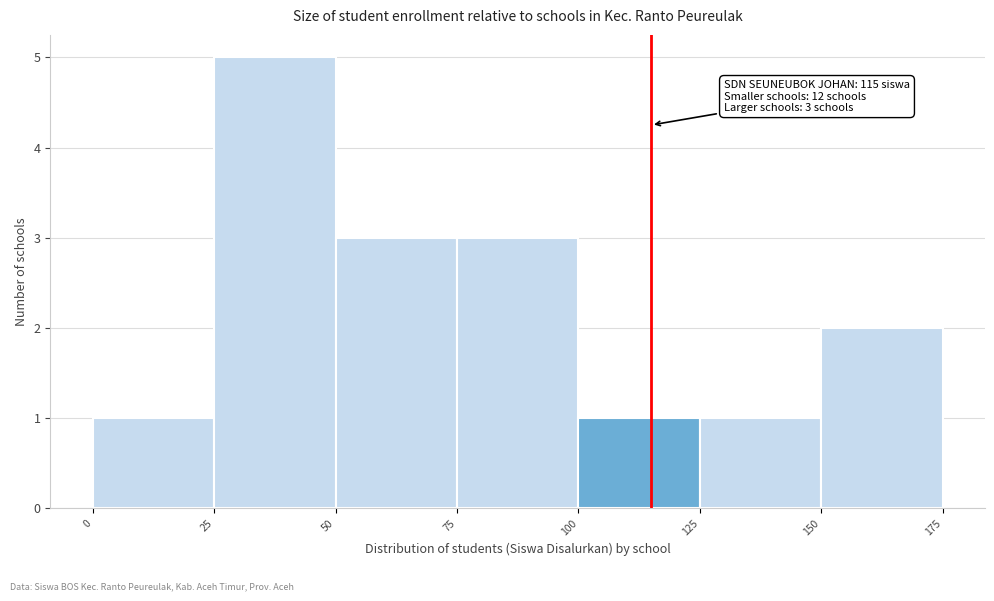

Over which range of the x-axis is the bar tallest?

25 to 50